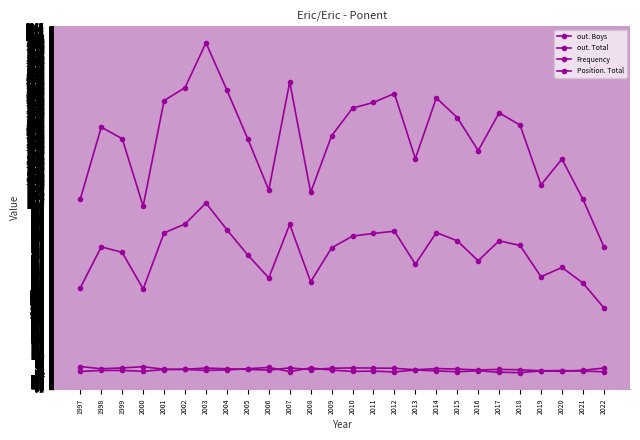

At how many categories does at least one series exceed 781?

25